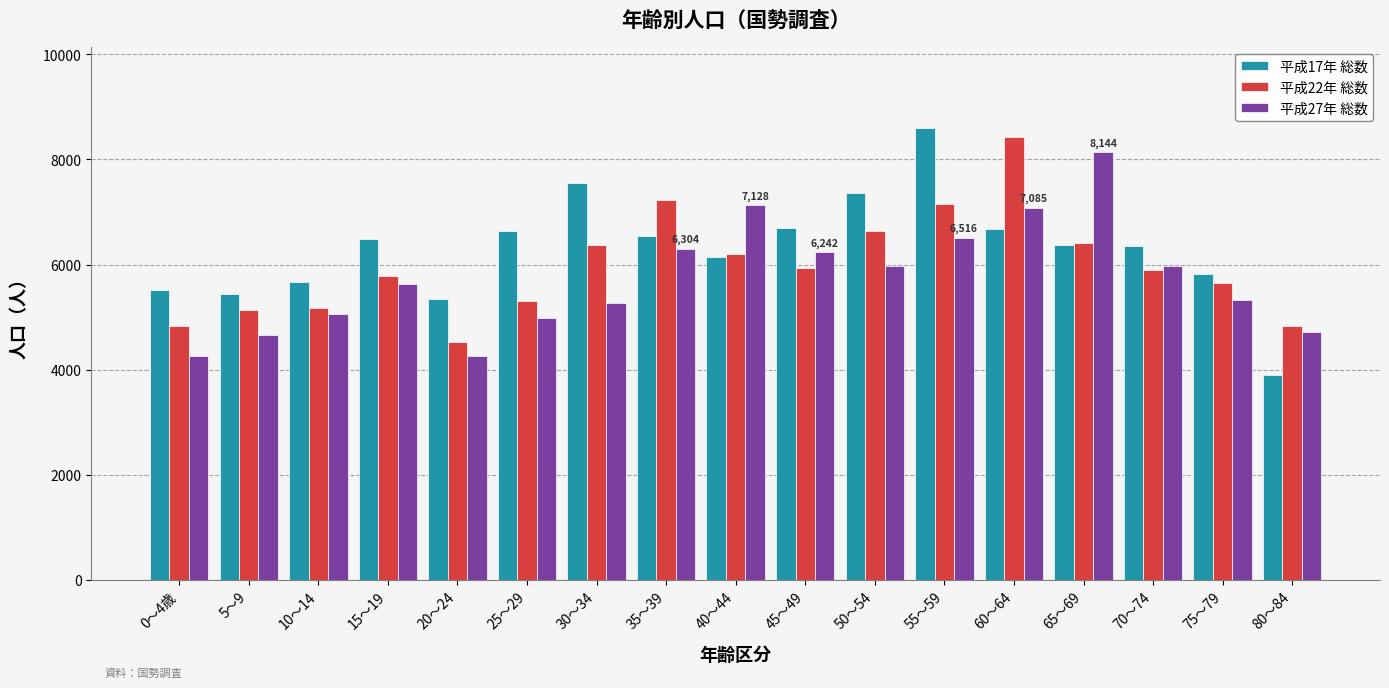

The value of 平成17年 総数 at 55～59 is 8595. True or false?

True